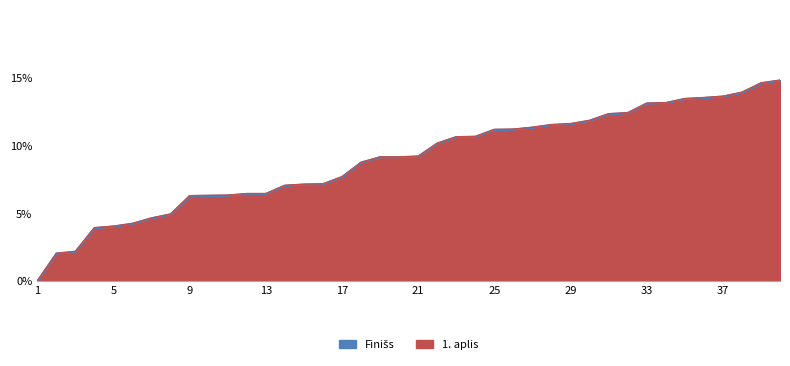

At how many categories does at least one series exceed 7?

27